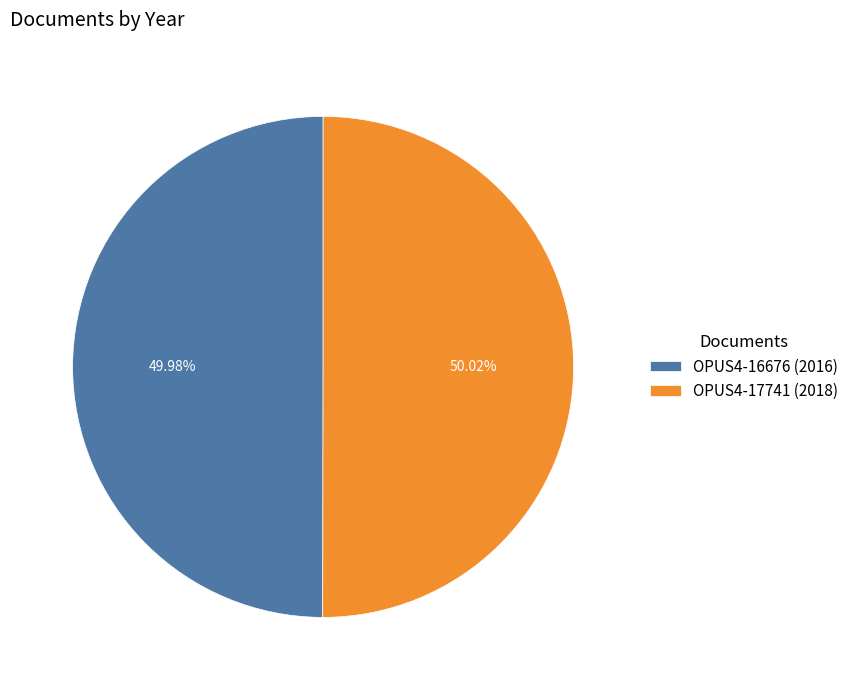

Is there a majority slice in this chart?

Yes